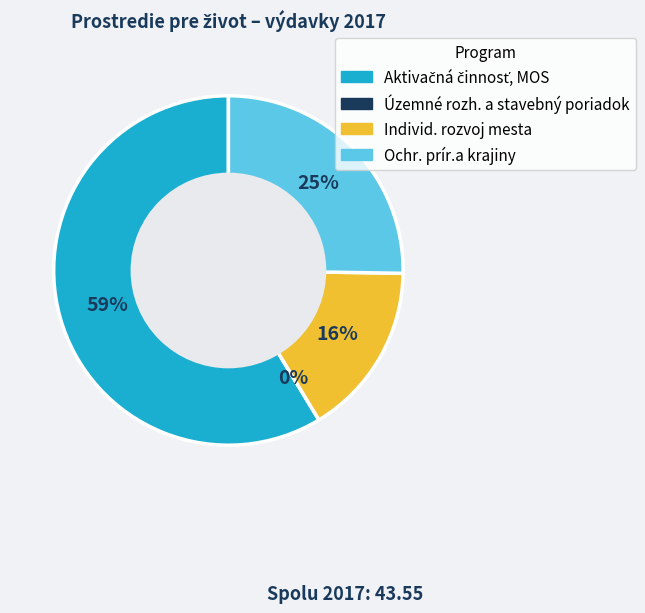

Which category has the biggest portion of the pie?

Aktivačná činnosť, MOS